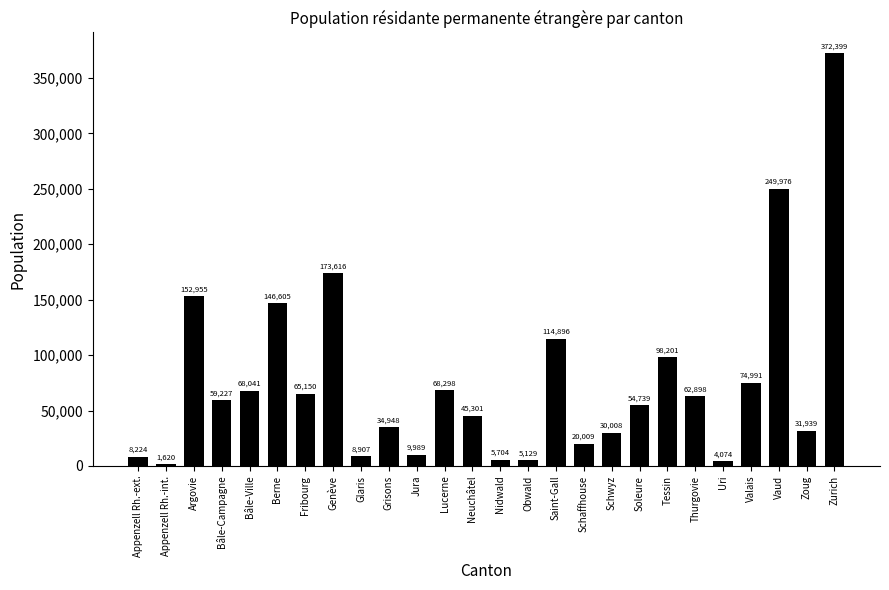

Reading right to left, transcribe all the data shown in this chart.

Zurich=372399	Zoug=31939	Vaud=249976	Valais=74991	Uri=4074	Thurgovie=62898	Tessin=98201	Soleure=54739	Schwyz=30008	Schaffhouse=20009	Saint-Gall=114896	Obwald=5129	Nidwald=5704	Neuchâtel=45301	Lucerne=68298	Jura=9989	Grisons=34948	Glaris=8907	Genève=173616	Fribourg=65150	Berne=146605	Bâle-Ville=68041	Bâle-Campagne=59227	Argovie=152955	Appenzell Rh.-int.=1620	Appenzell Rh.-ext.=8224